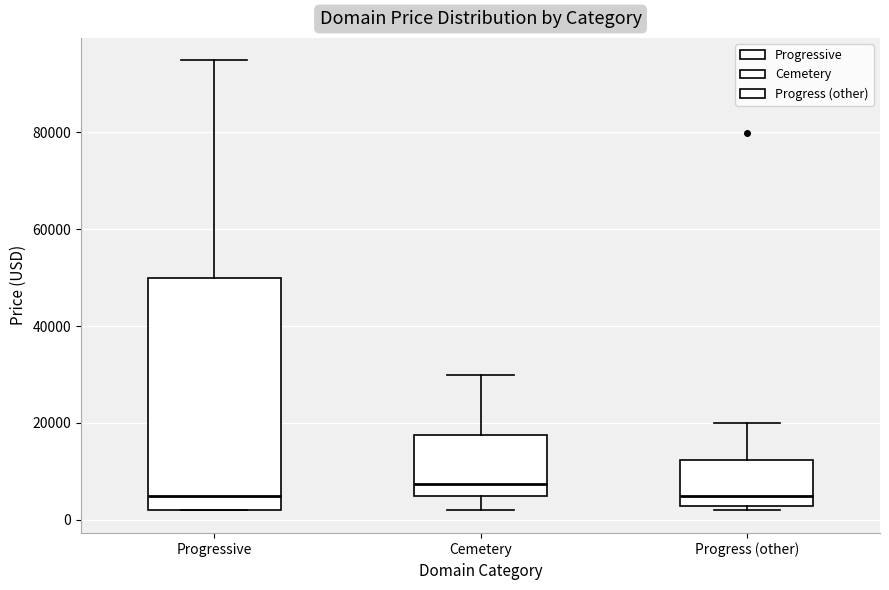

Comparing the boxes themselves (not the whiskers), which one is the tallest?

Progressive